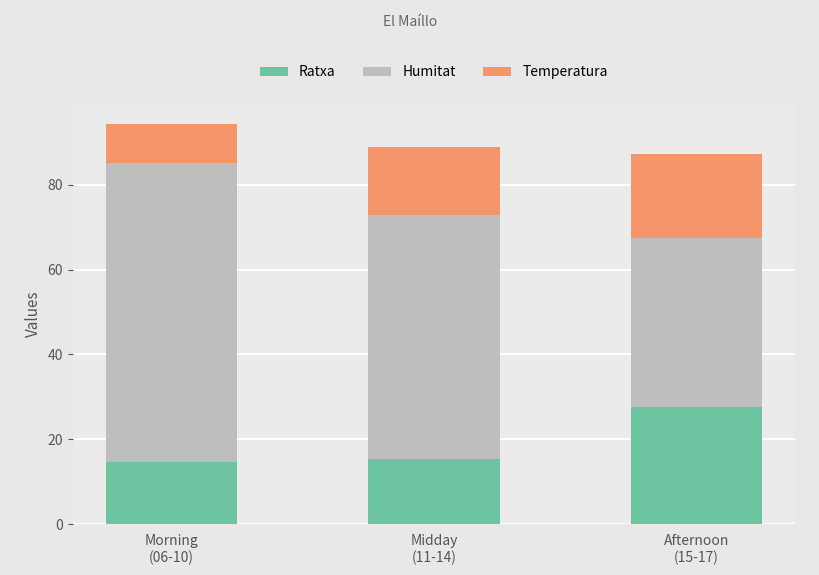

What is the sum of all Ratxa values?

58.0